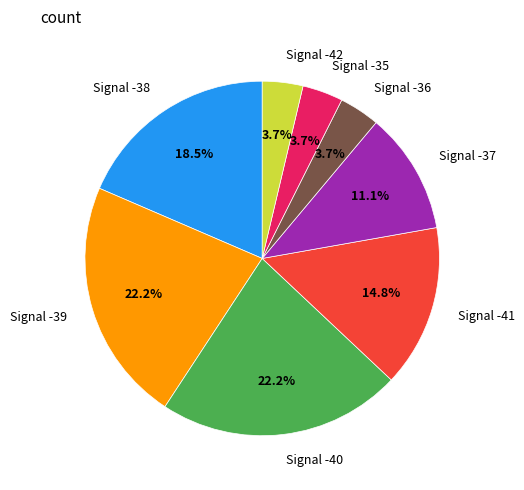

Which has a higher value, Signal -40 or Signal -35?

Signal -40